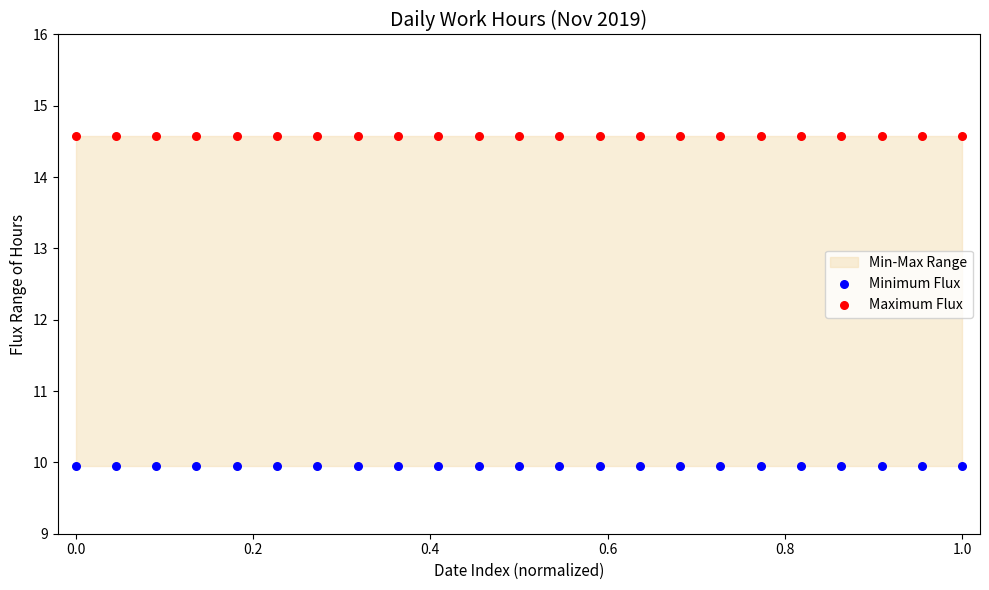

Which series reaches the minimum Y coordinate?

Minimum Flux